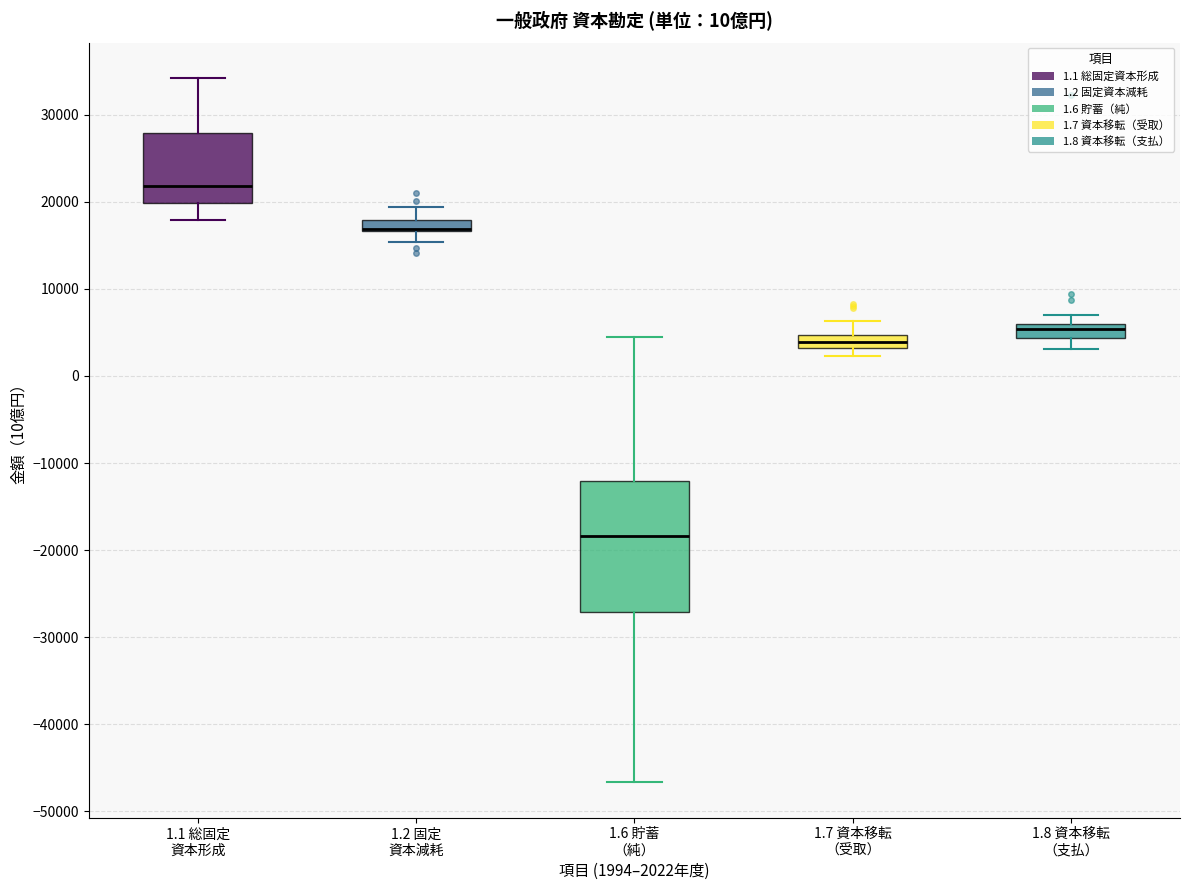

Where is the upper edge of the box for 1.1 総固定 資本形成 on the y-axis? The values are not printed on the chart, so give them approximately, as read against the axis.

28000